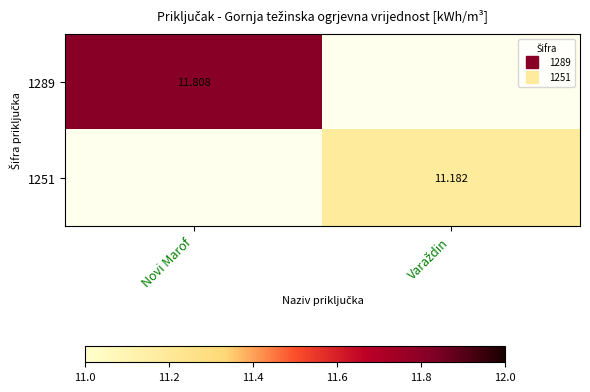

What is the approximate value of 1251 at Varaždin?

11.2